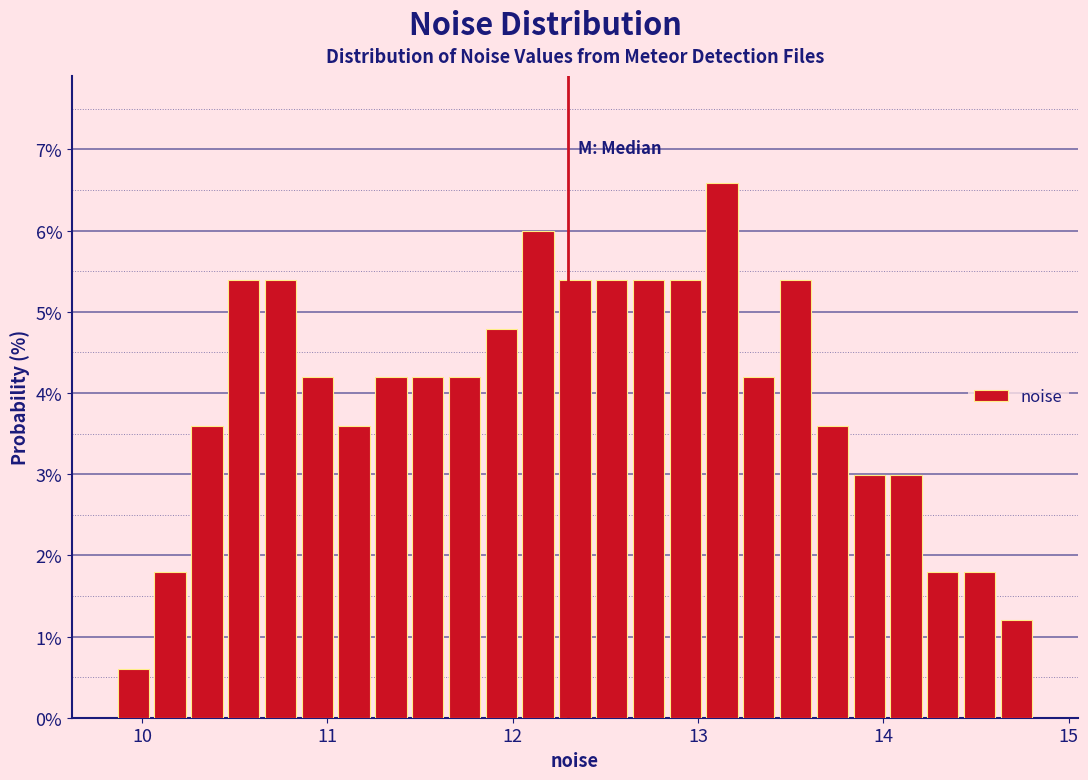

Read against the x-axis, roughly where is the centre of the tallest bar?

13.1